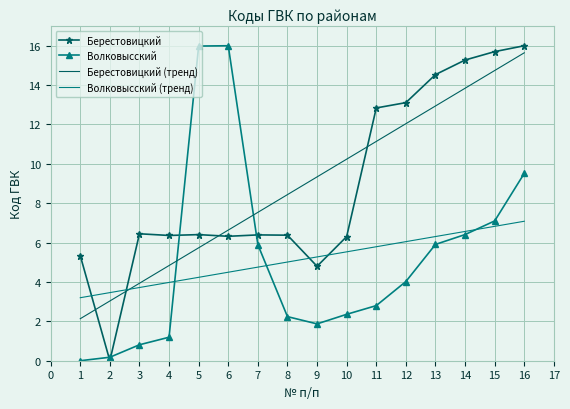

What is the minimum value for Волковысский (тренд)?

3.2